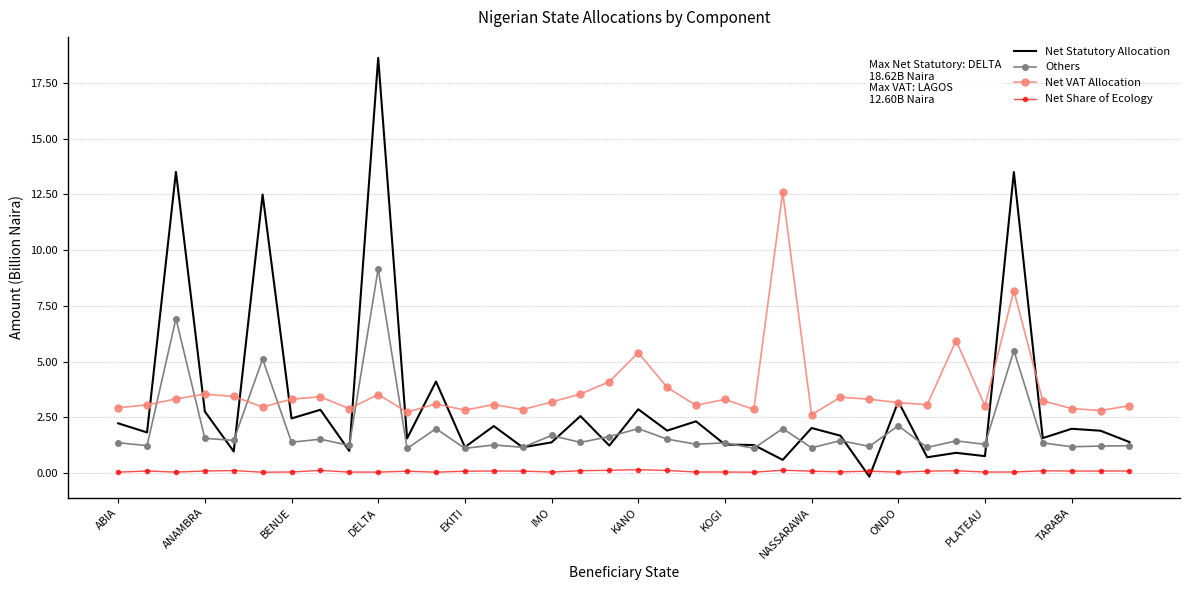

What is the highest value of the Net VAT Allocation series?

12.6